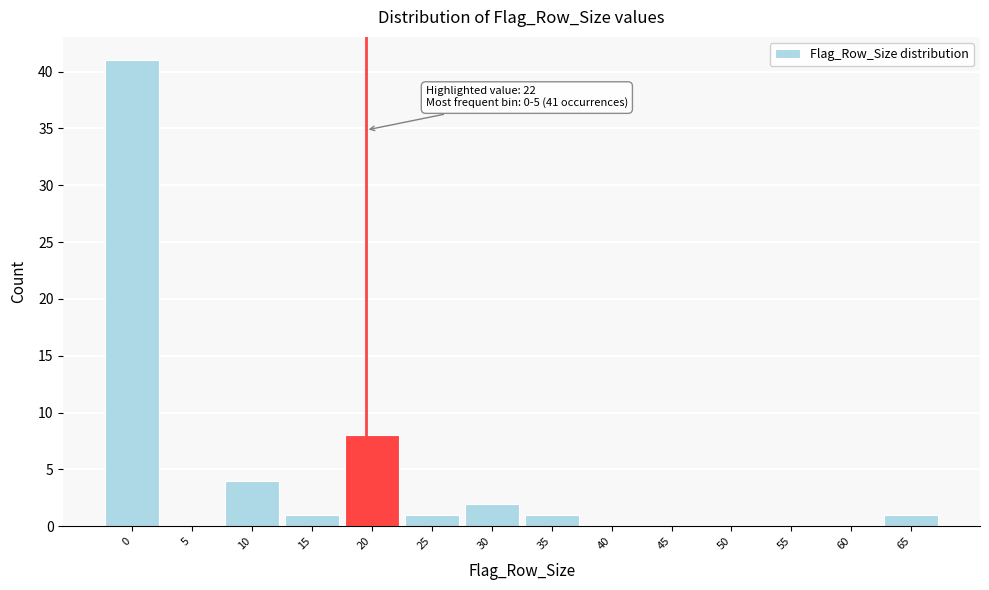

Reading left to right, what are all the values shown in this chart?

0=41	5=0	10=4	15=1	20=8	25=1	30=2	35=1	40=0	45=0	50=0	55=0	60=0	65=1